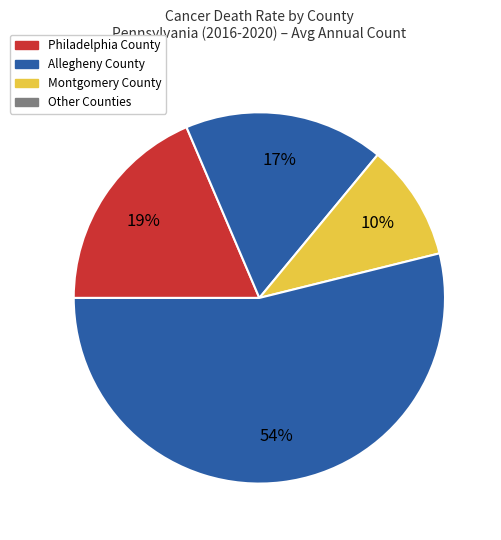

Rank the categories by value from highest to lowest.

Other Counties, Philadelphia County, Allegheny County, Montgomery County